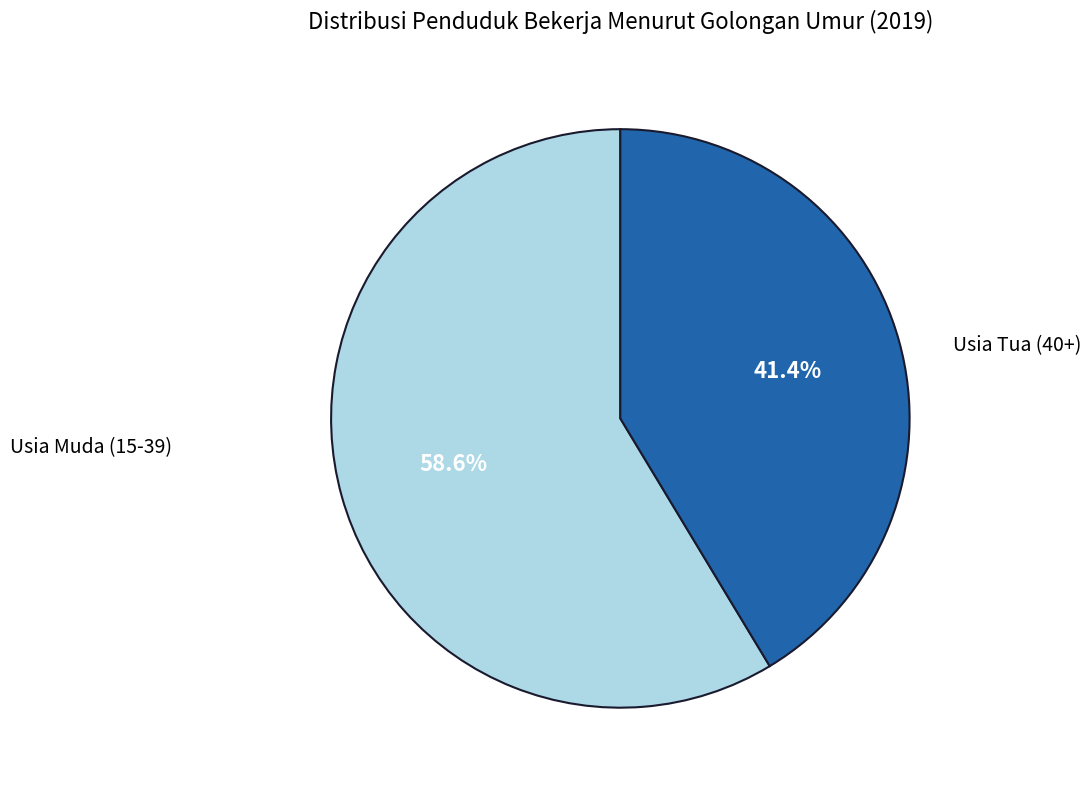

Is there a majority slice in this chart?

Yes